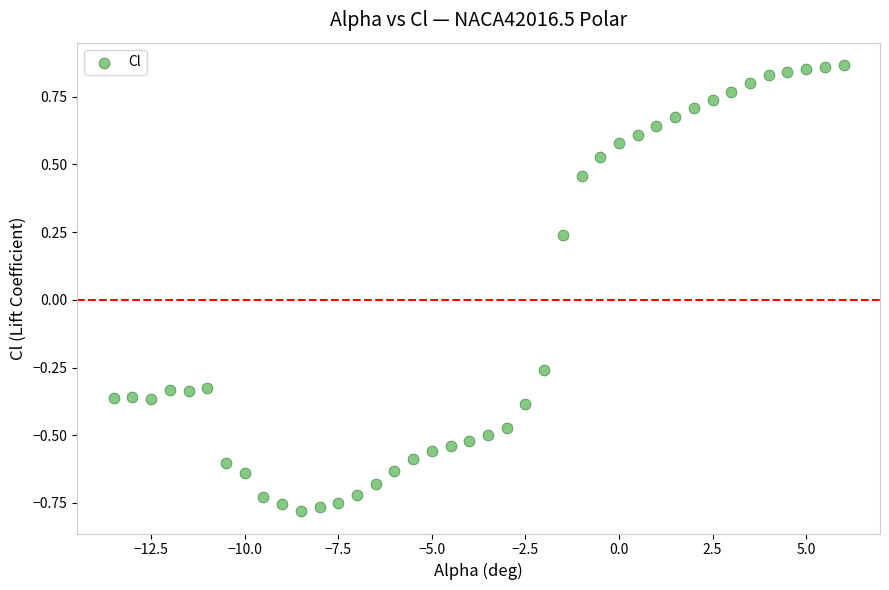

What is the range of X values (max minus min)?

19.5